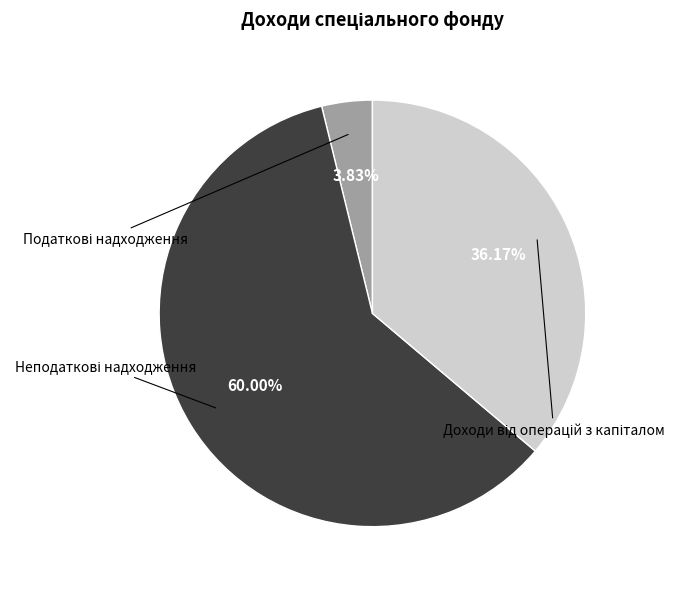

Is there a majority slice in this chart?

Yes